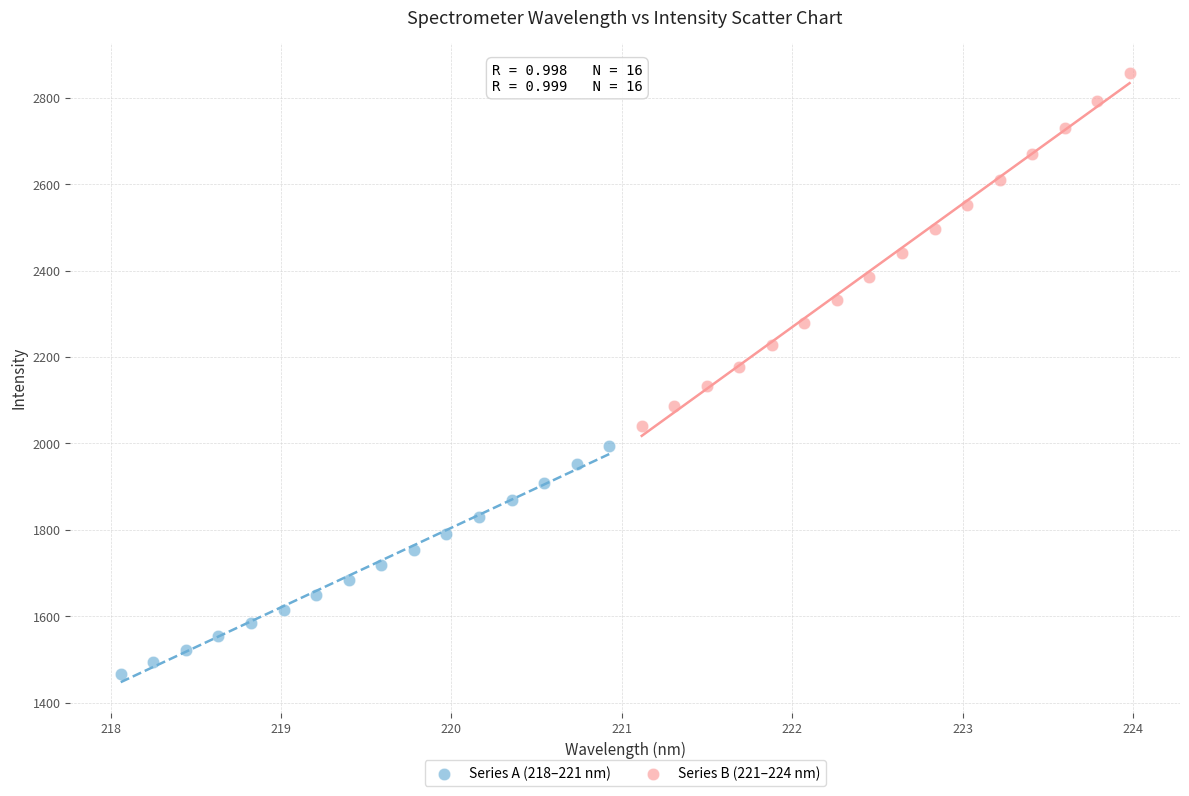

Which series reaches the minimum Y coordinate?

Series A (218–221 nm)